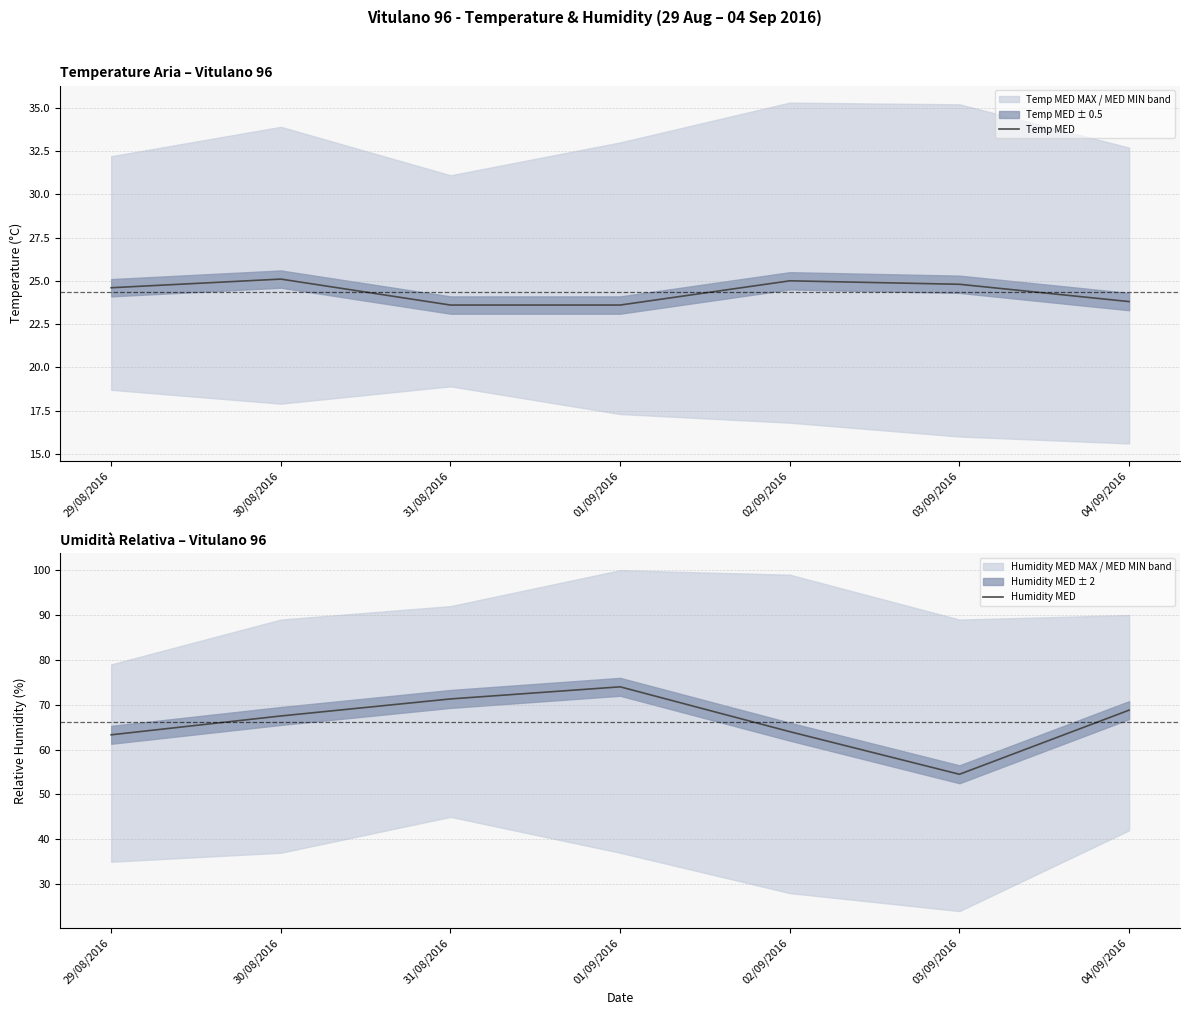

List the series in order of their peak value, highest first.

Humidity MED, Temp MED